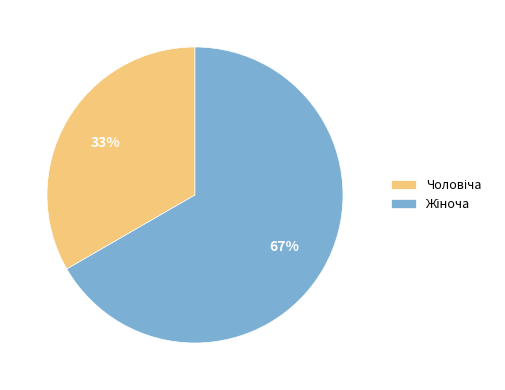

Does any single category account for the majority?

Yes